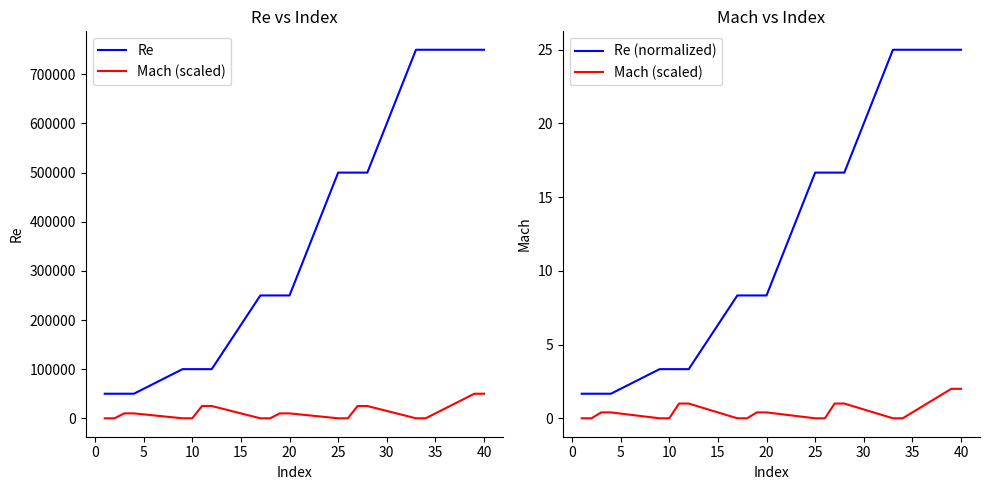

Count the number of categories in the chart.

20